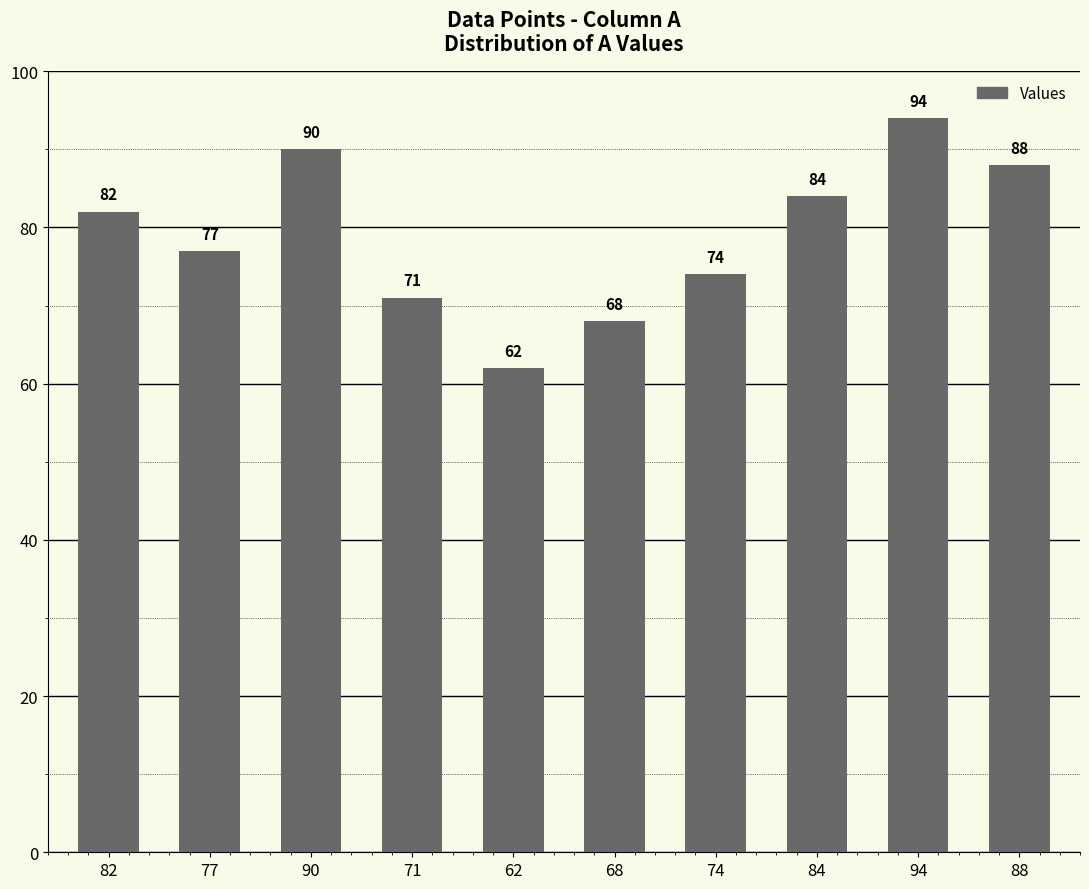

List the labels in order of value, smallest first.

62, 68, 71, 74, 77, 82, 84, 88, 90, 94